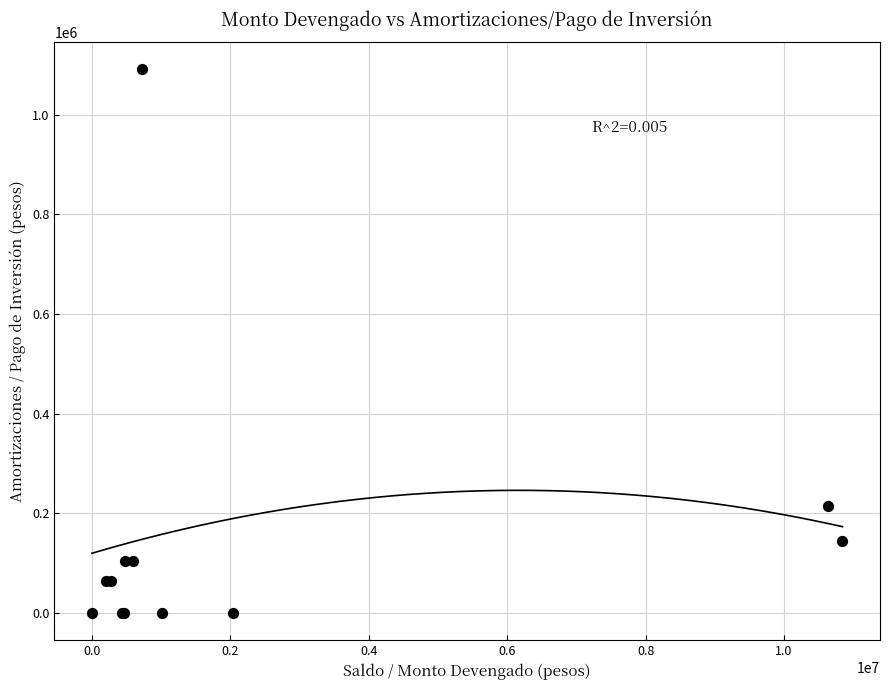

What Y value in the scatter plot is closest to 545454?

215429.5